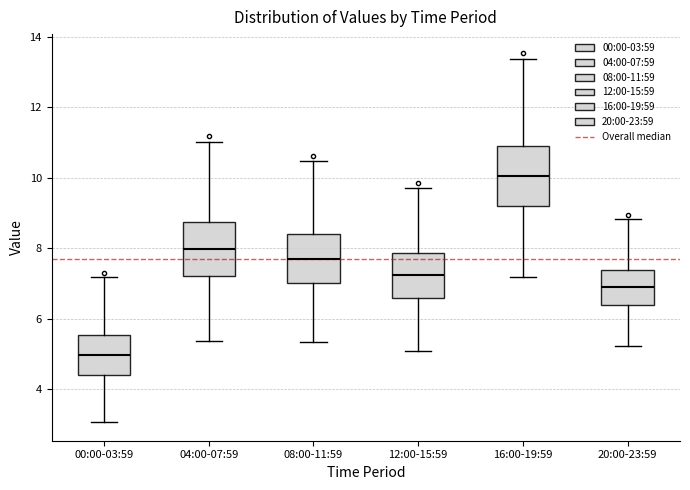

Reading left to right, transcribe this box plot: for each box, give where its median line is, the range the box spans, and where its two whiskers end, as read against the y-axis. The values are not printed on the chart, so give them approximately, as read against the axis.

00:00-03:59: median 5.0, box 4.4 to 5.6, whiskers 3.0 to 7.2
04:00-07:59: median 8.0, box 7.2 to 8.8, whiskers 5.4 to 11.0
08:00-11:59: median 7.8, box 7.0 to 8.4, whiskers 5.4 to 10.4
12:00-15:59: median 7.2, box 6.6 to 7.8, whiskers 5.0 to 9.8
16:00-19:59: median 10.0, box 9.2 to 10.8, whiskers 7.2 to 13.4
20:00-23:59: median 6.8, box 6.4 to 7.4, whiskers 5.2 to 8.8